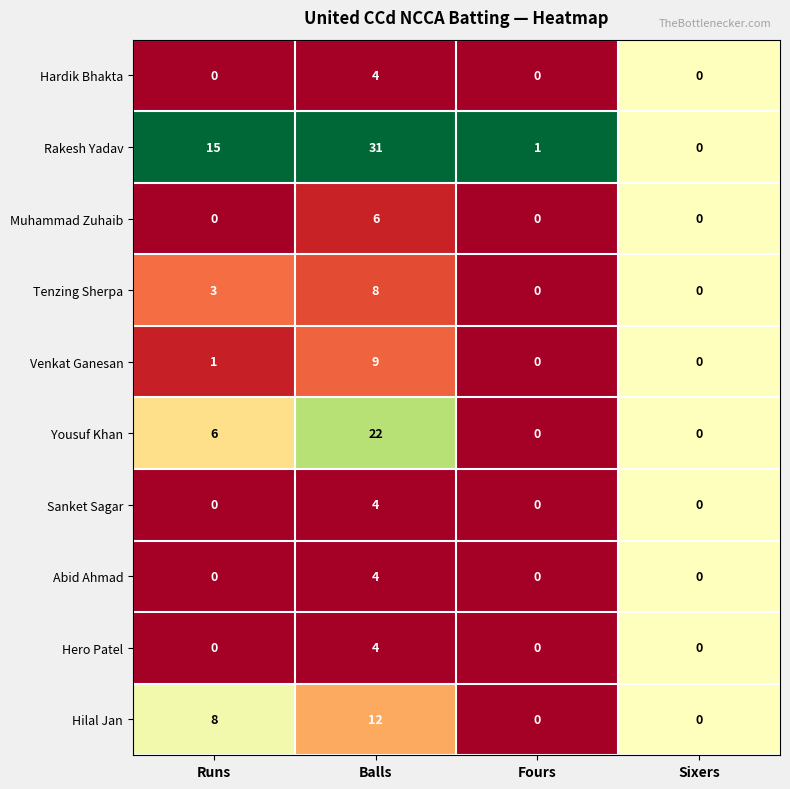

Which series has the widest spread of values?

Rakesh Yadav